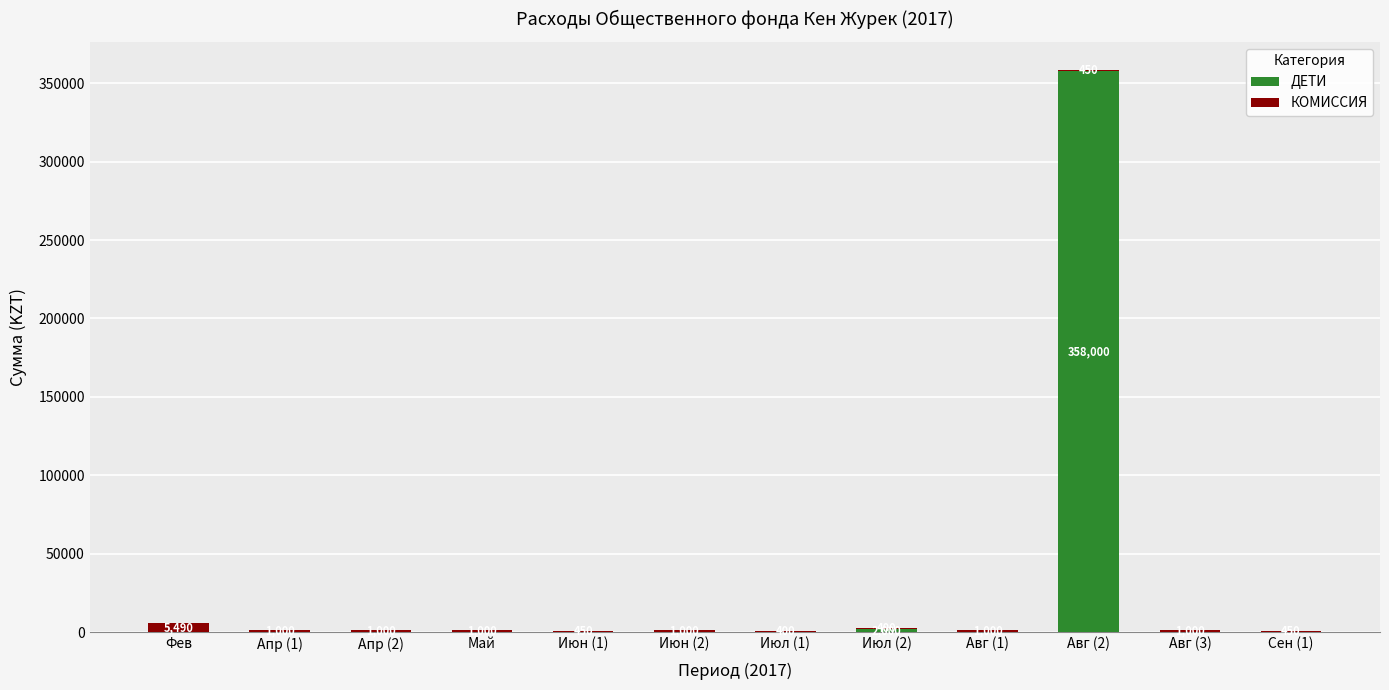

The value of ДЕТИ at Июл (1) is 207777. True or false?

False